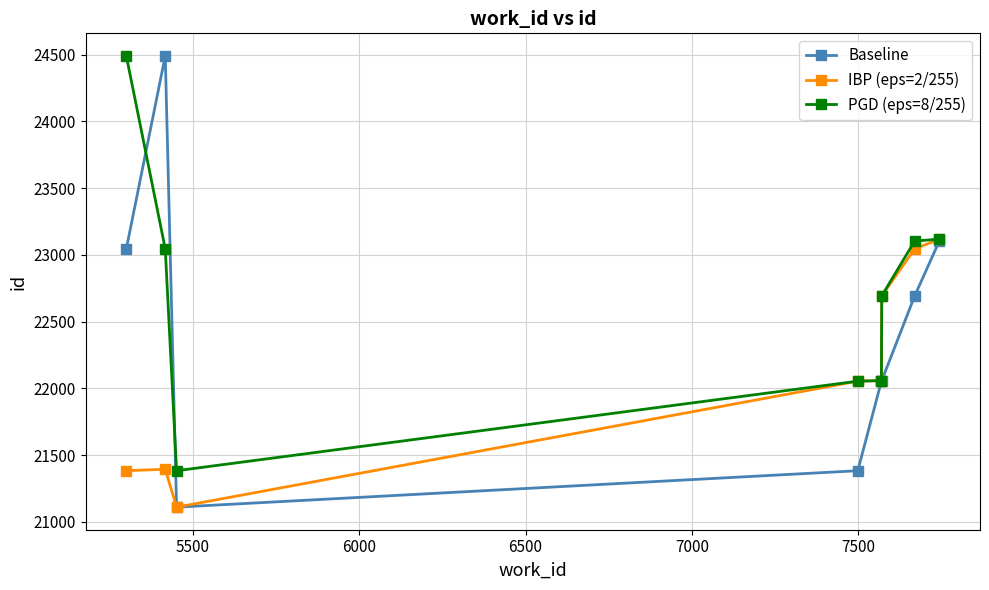

Rank the series by their average value, from lowest to highest.

IBP (eps=2/255), Baseline, PGD (eps=8/255)